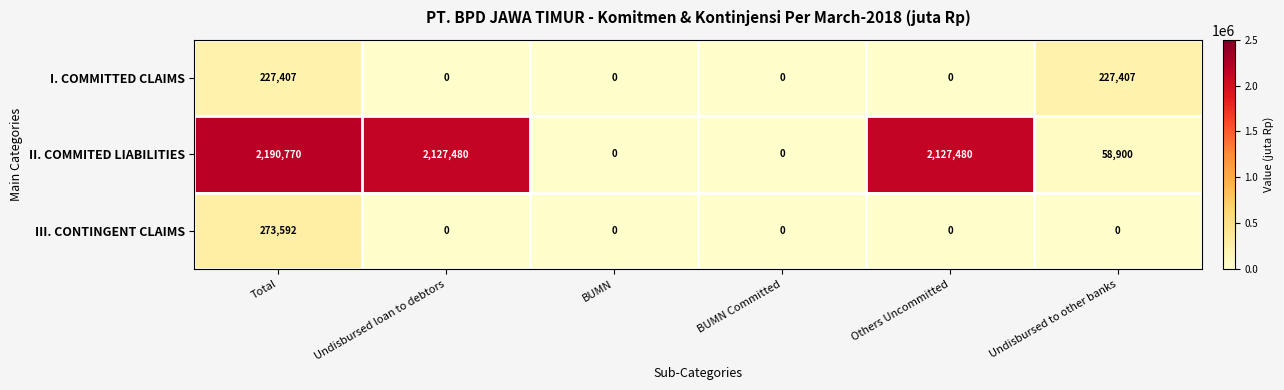

Which label corresponds to the largest value in the chart?

Total